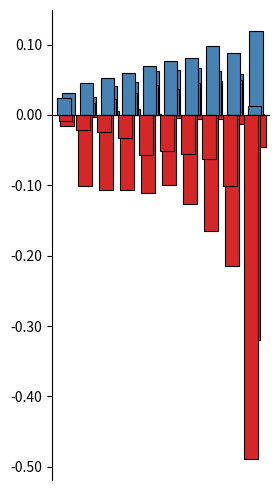

How many series are shown in this chart?

6